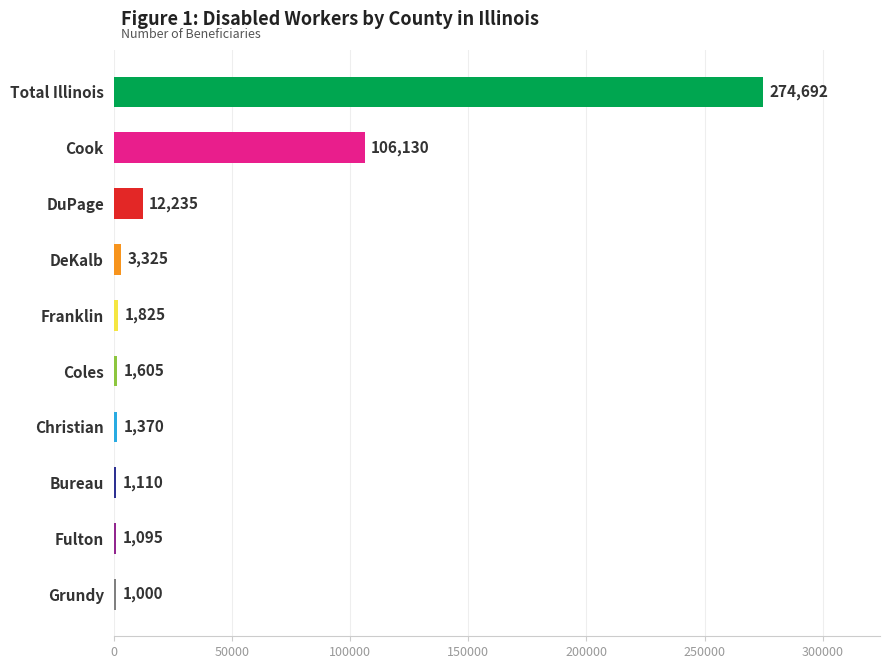

What is the average value?

40439